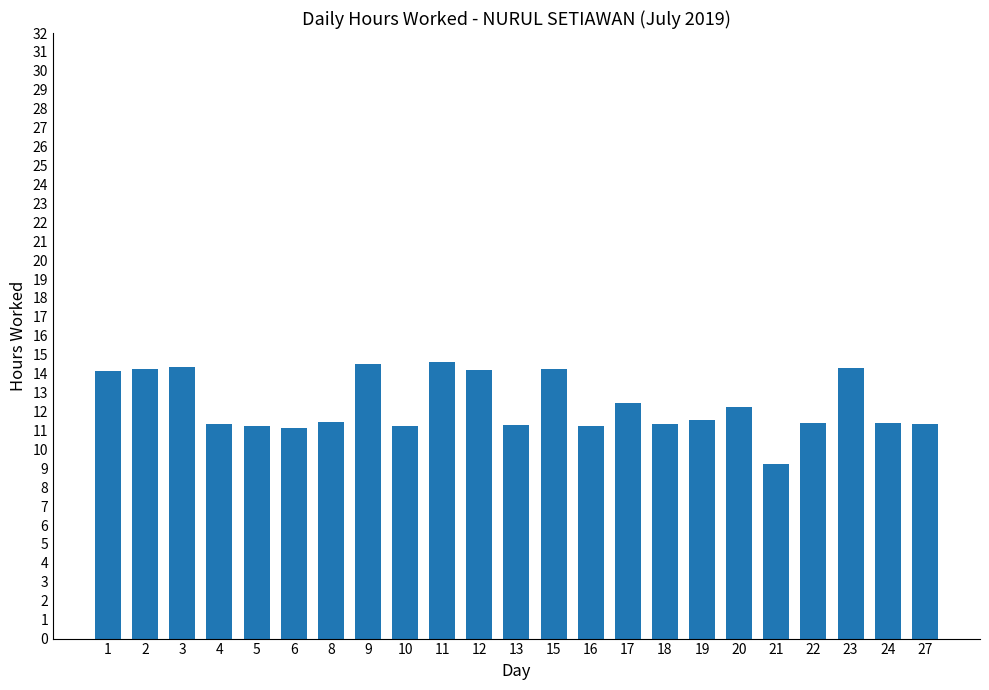

At which label does the data first exceed 11?

1